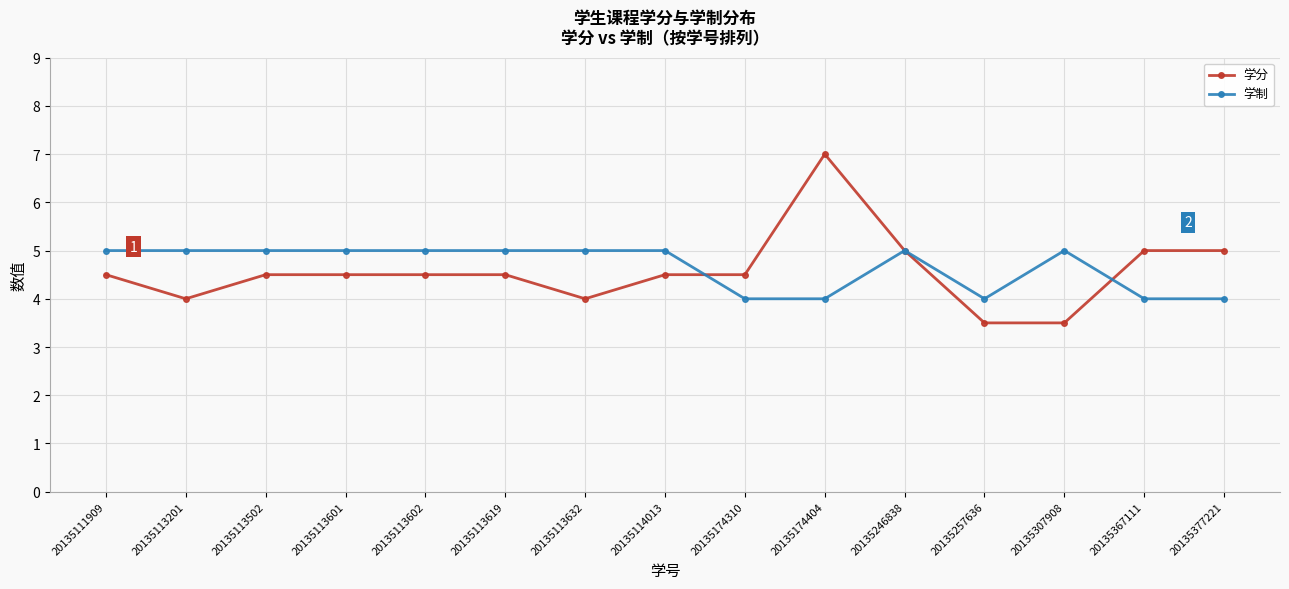

True or false: 学制 has more than 1 points higher than both neighbors.

True